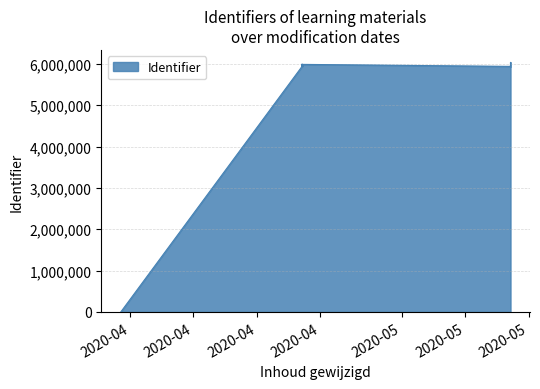

The value at 2020-05-13 is 6036088. True or false?

True